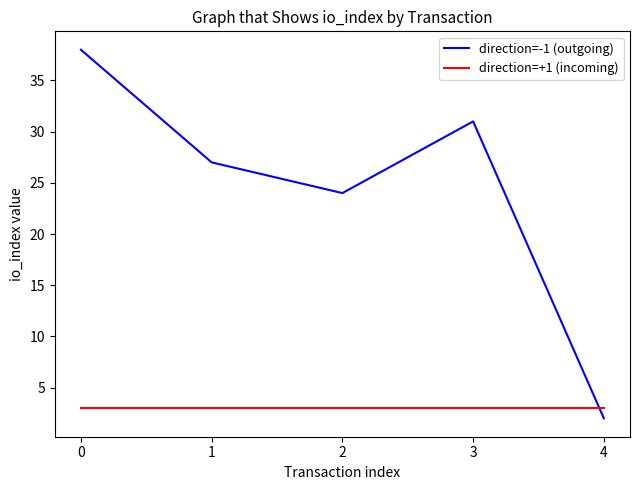

Reading right to left, transcribe all the data shown in this chart.

direction=-1 (outgoing): 4=2	3=31	2=24	1=27	0=38
direction=+1 (incoming): 4=3	3=3	2=3	1=3	0=3